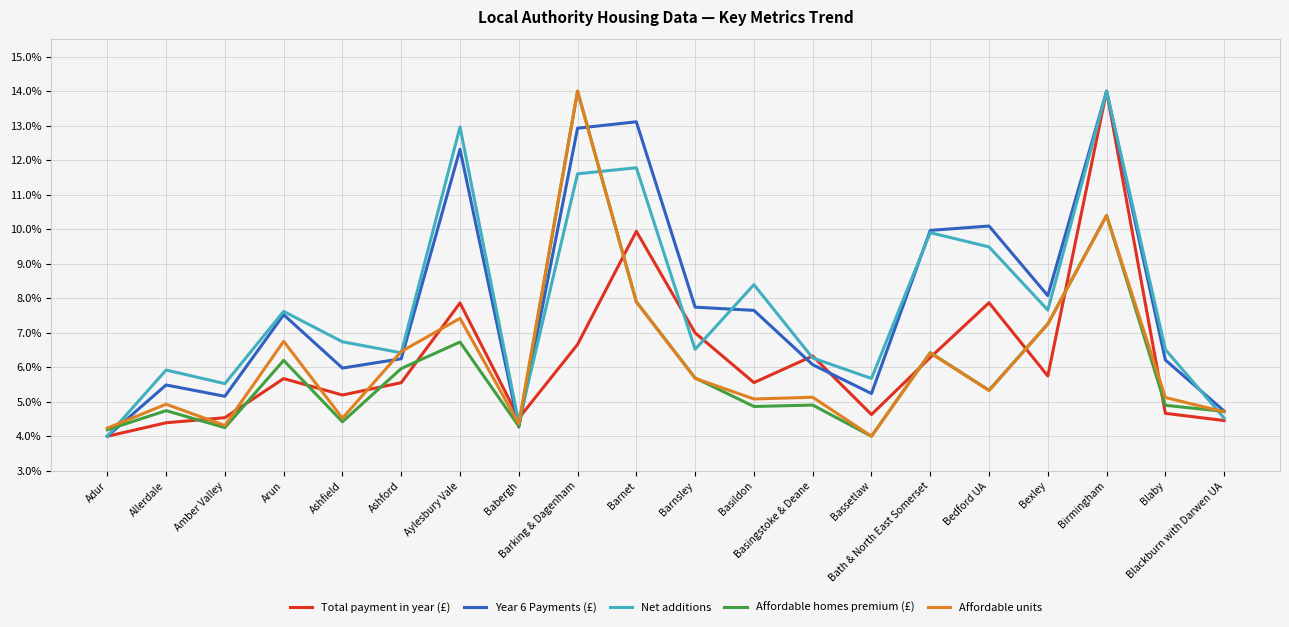

Is this an area chart (filled region under the line)?

No